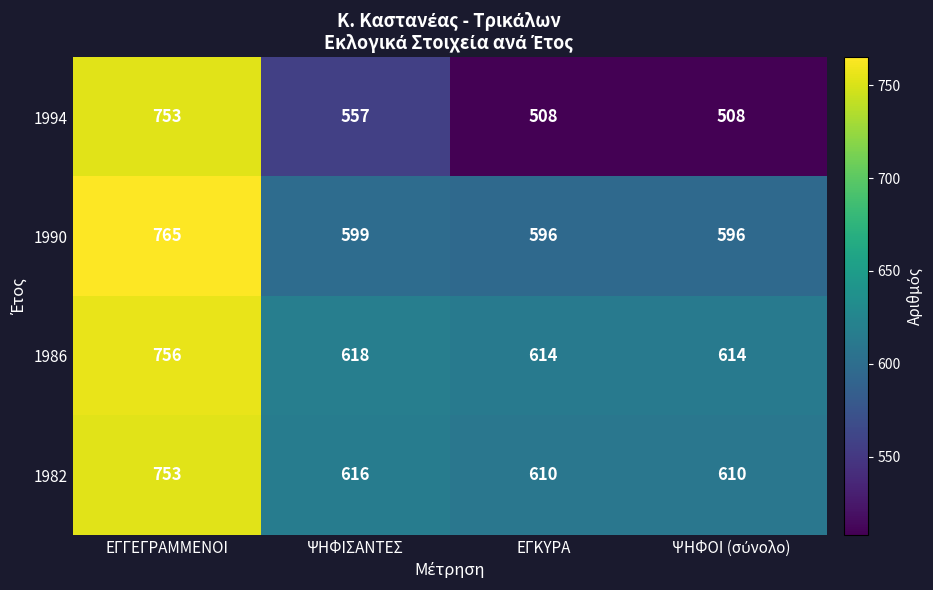

Reading right to left, list all the values displayed in this chart.

1994: 508	508	557	753
1990: 596	596	599	765
1986: 614	614	618	756
1982: 610	610	616	753